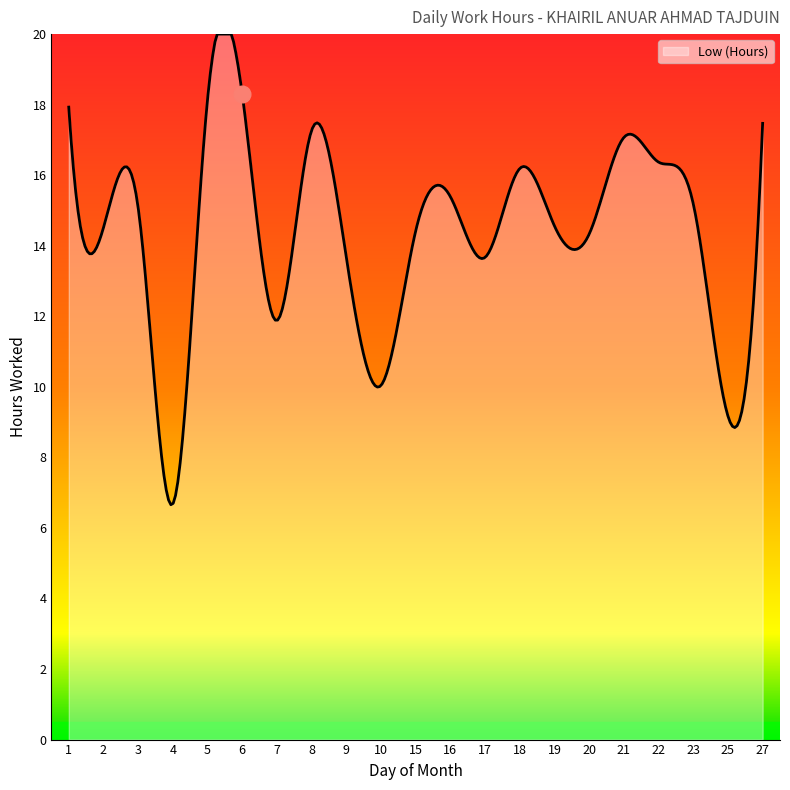

What is the smallest value displayed?

6.7